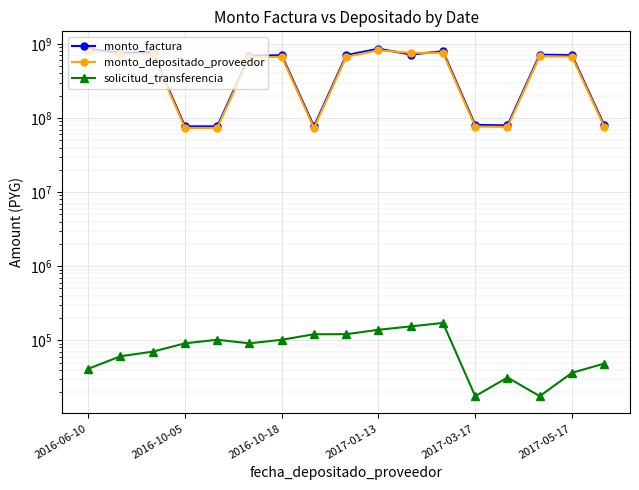

How many series are shown in this chart?

3